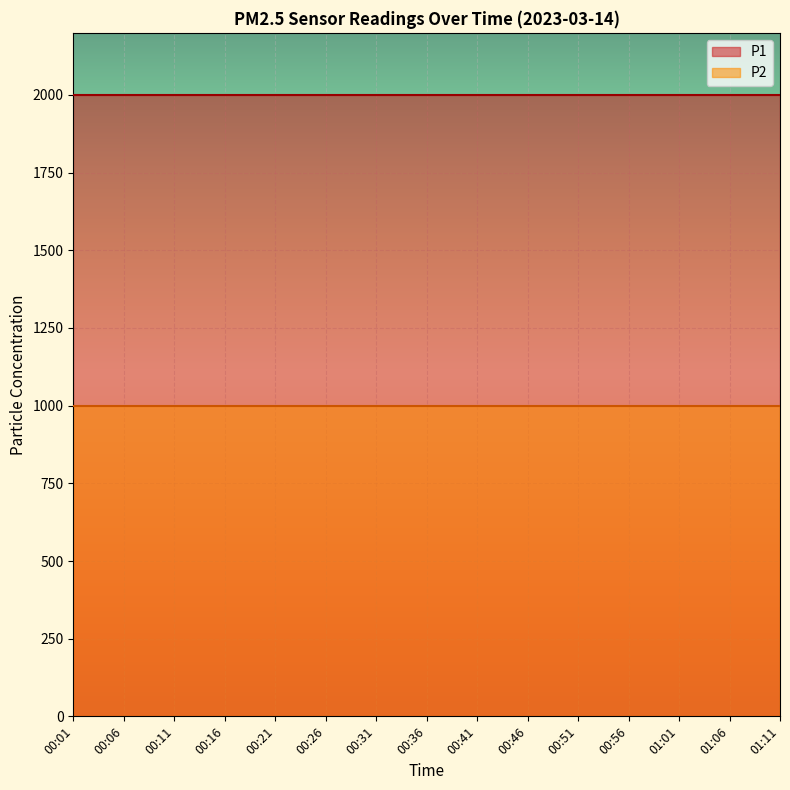

What is the sum of all P1 values?

29998.5